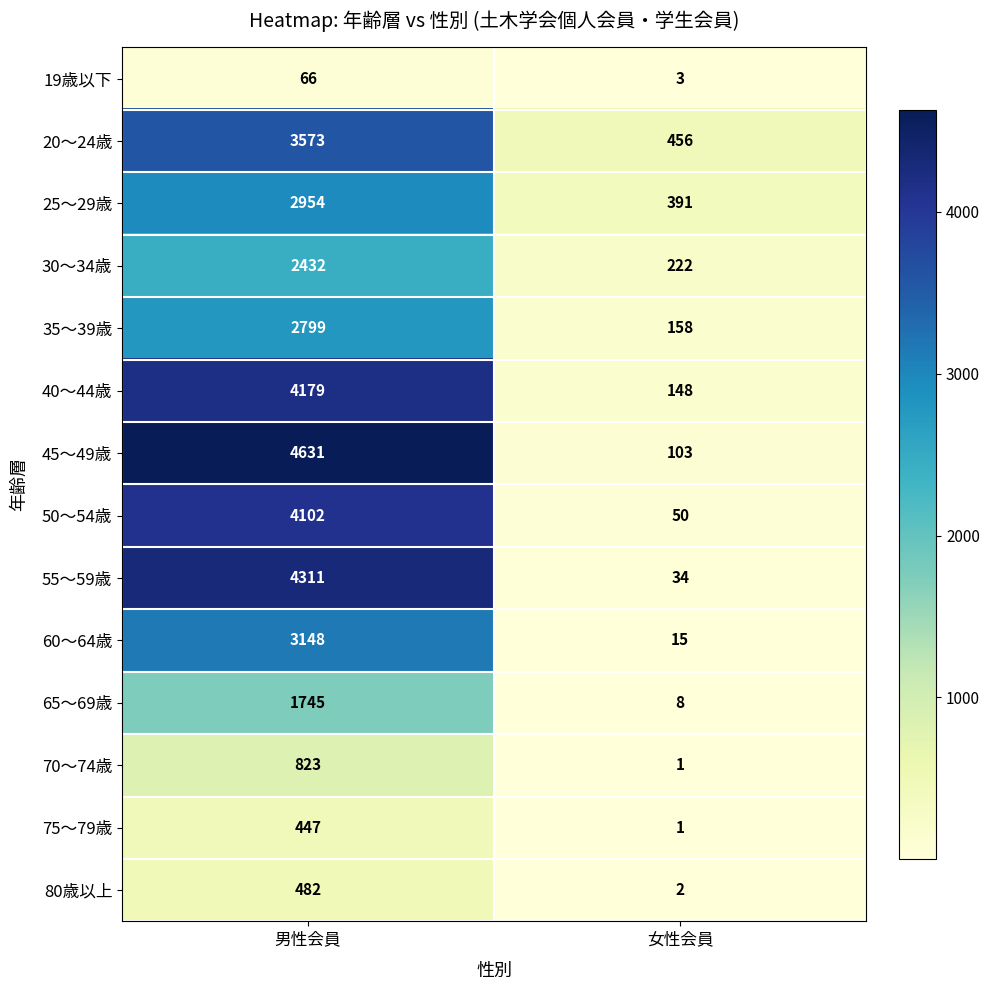

Between 男性会員 and 女性会員, which series saw the biggest shift?

45〜49歳